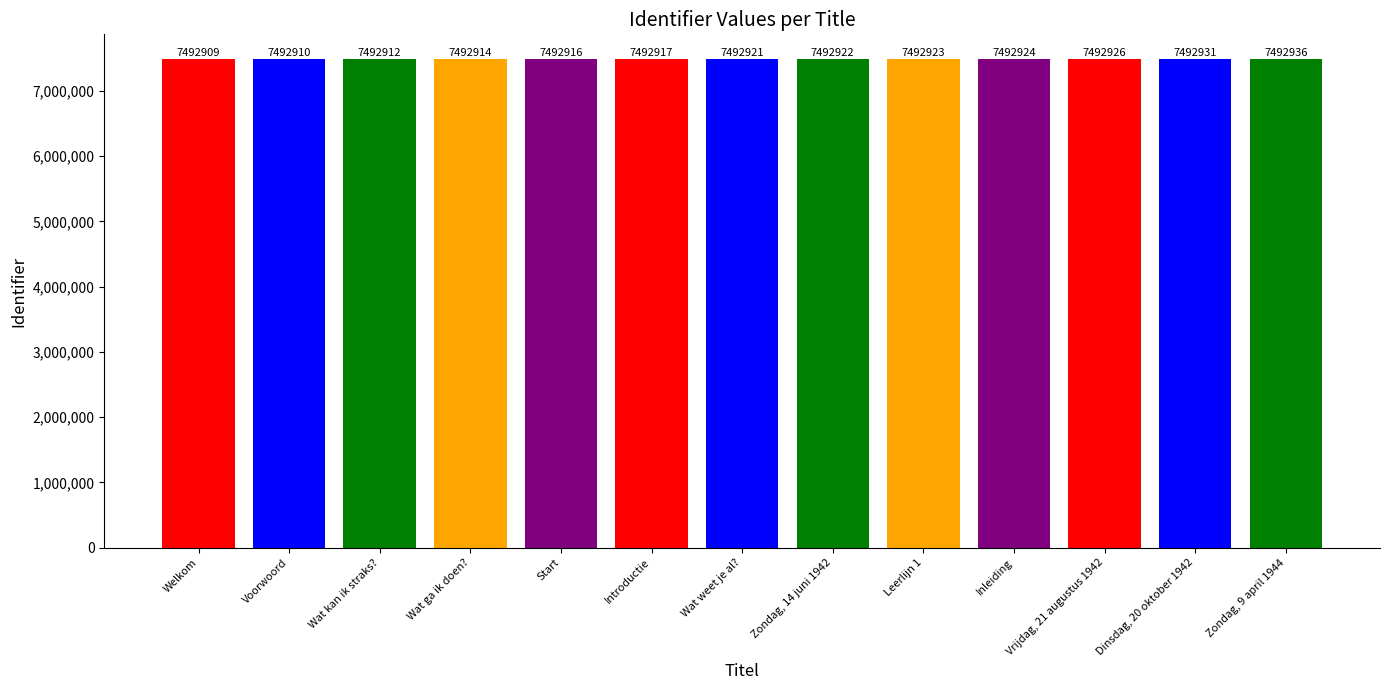

List the labels in order of value, smallest first.

Welkom, Voorwoord, Wat kan ik straks?, Wat ga ik doen?, Start, Introductie, Wat weet je al?, Zondag, 14 juni 1942, Leerlijn 1, Inleiding, Vrijdag, 21 augustus 1942, Dinsdag, 20 oktober 1942, Zondag, 9 april 1944